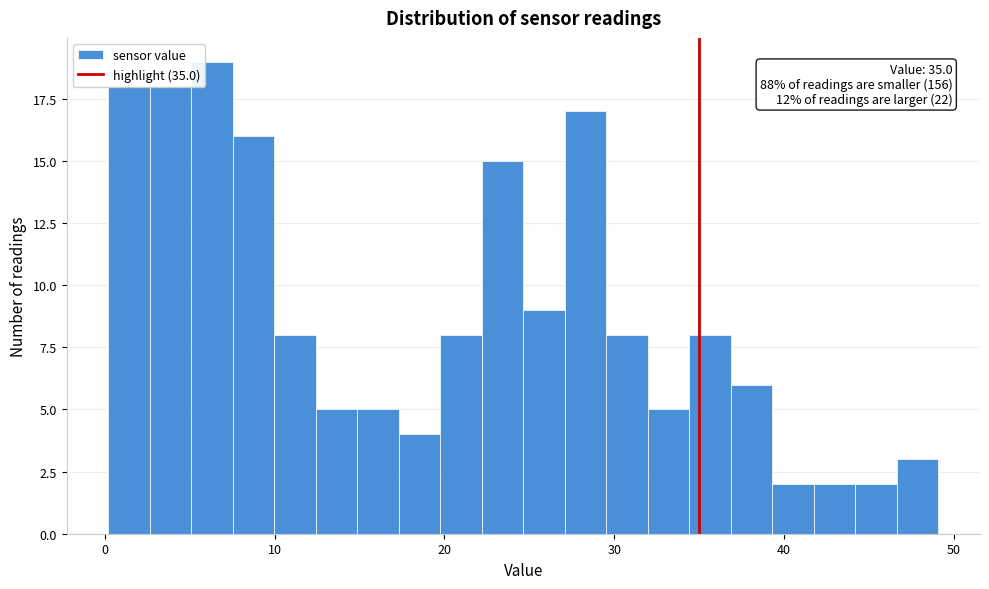

Read against the x-axis, roughly where is the centre of the tallest bar?

6